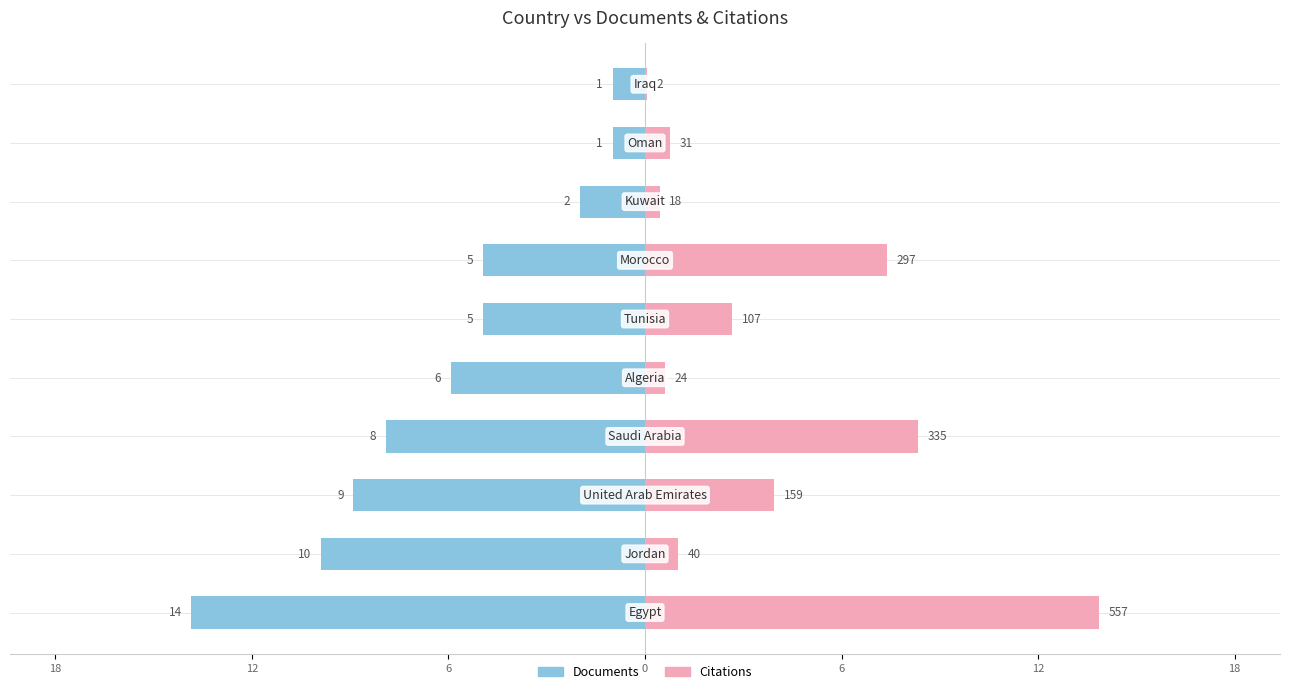

Where does the Documents series first go above -5?

7